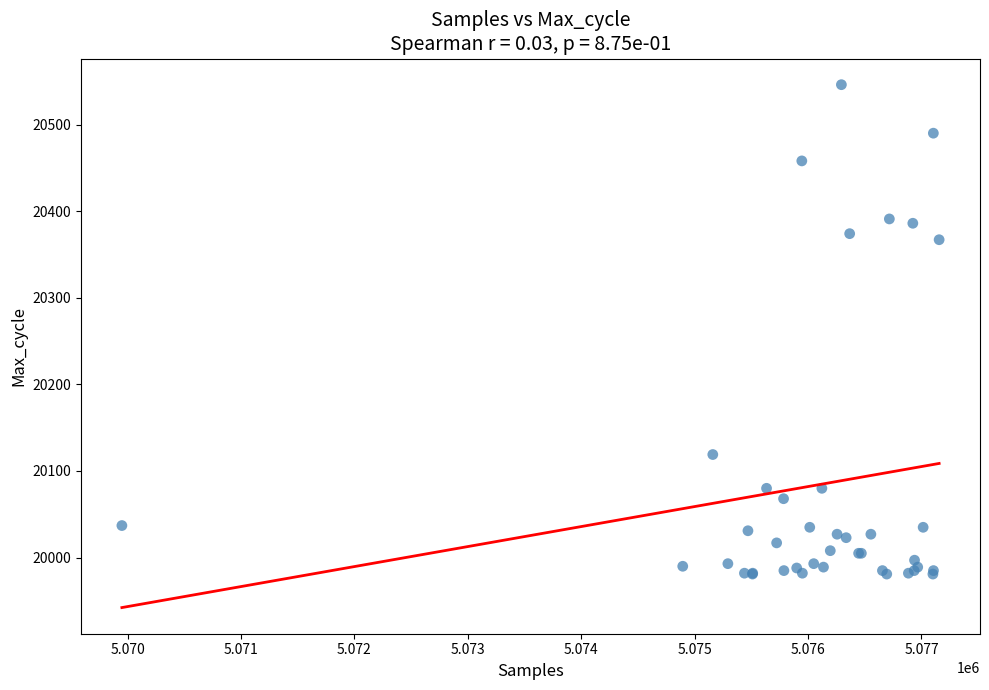

What Y value in the scatter plot is closest to 20263?

20367